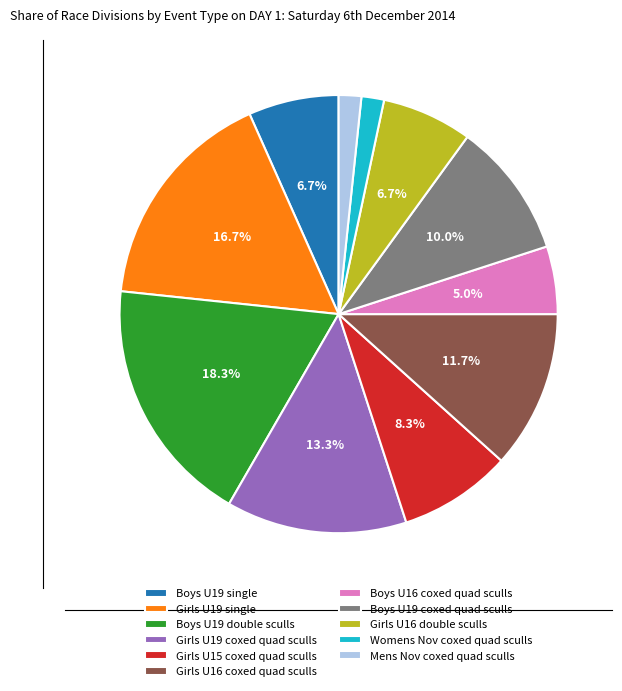

Is it true that Boys U19 single is 19% of the pie?

False